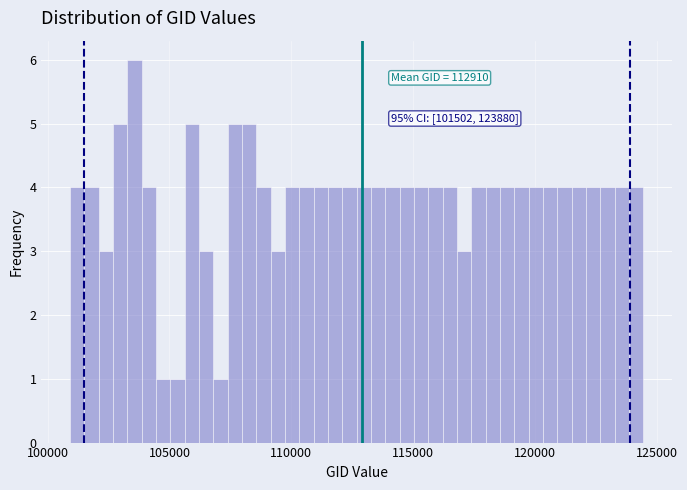

Read against the x-axis, roughly where is the centre of the tallest bar?

103500